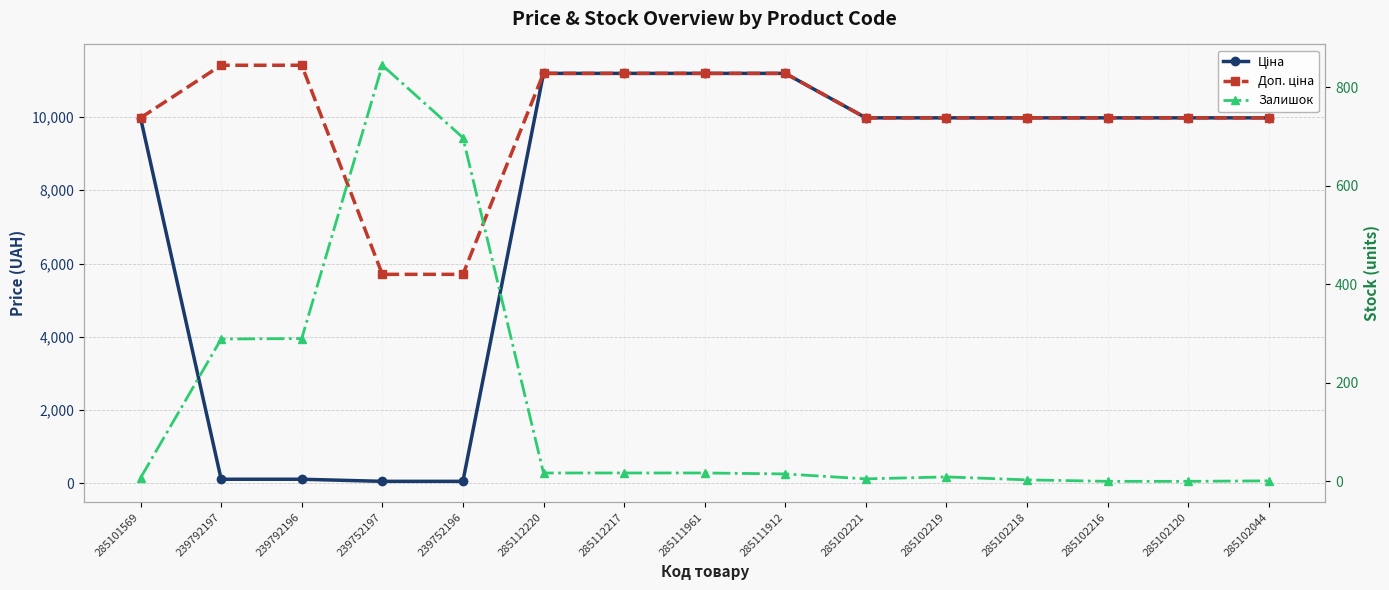

Reading left to right, what are all the values shown in this chart?

Ціна: 9975.0	114.1	114.1	57.0	57.0	11188.2	11188.2	11188.2	11188.2	9975.0	9975.0	9975.0	9975.0	9975.0	9975.0
Доп. ціна: 9975.0	11410.0	11410.0	5705.0	5705.0	11188.2	11188.2	11188.2	11188.2	9975.0	9975.0	9975.0	9975.0	9975.0	9975.0
Залишок: 7.0	289.0	290.0	845.0	698.0	17.0	17.0	17.0	15.0	5.0	9.0	3.0	0.0	0.0	1.0